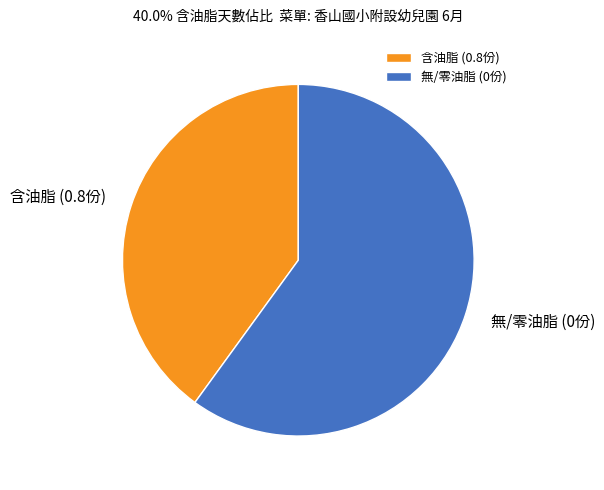

True or false: 無/零油脂 (0份) accounts for 60% of the total.

True